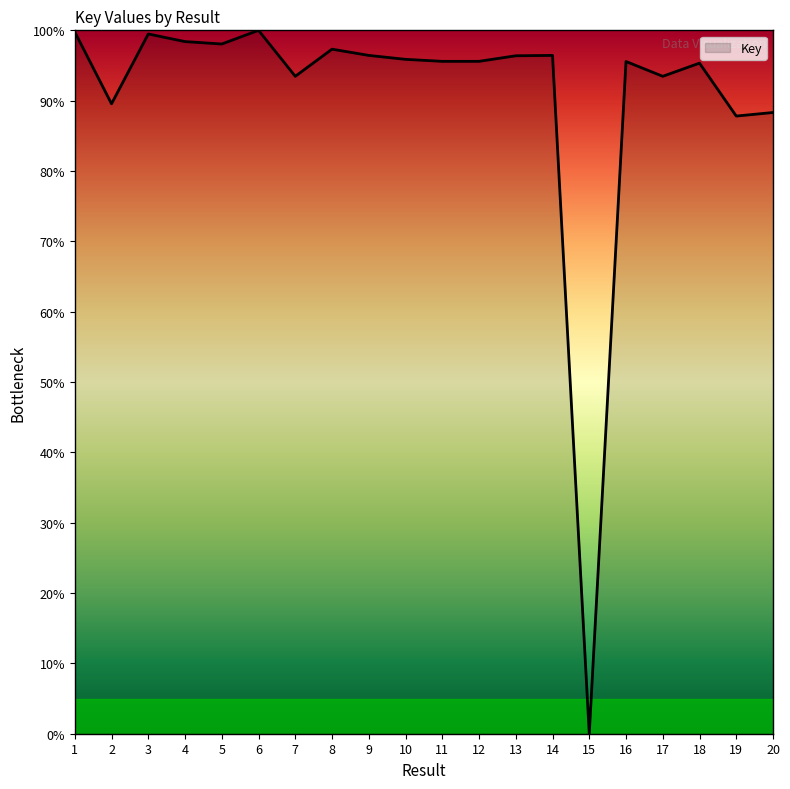

What is the greatest value displayed?

100.0